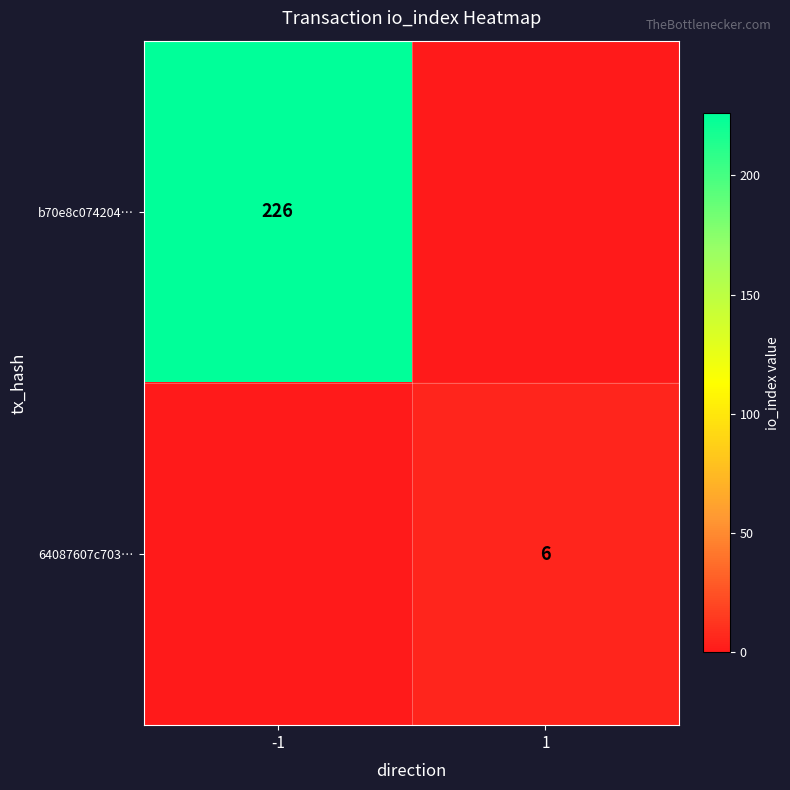

True or false: b70e8c074204… has a value of 345 at -1.

False